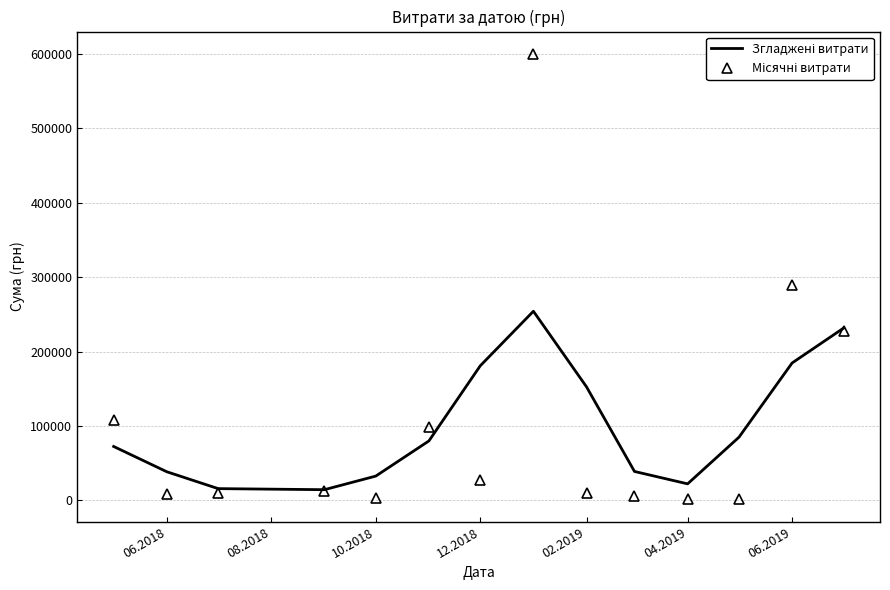

What is the spread (max minus min) of values at 12.2018?

153144.5